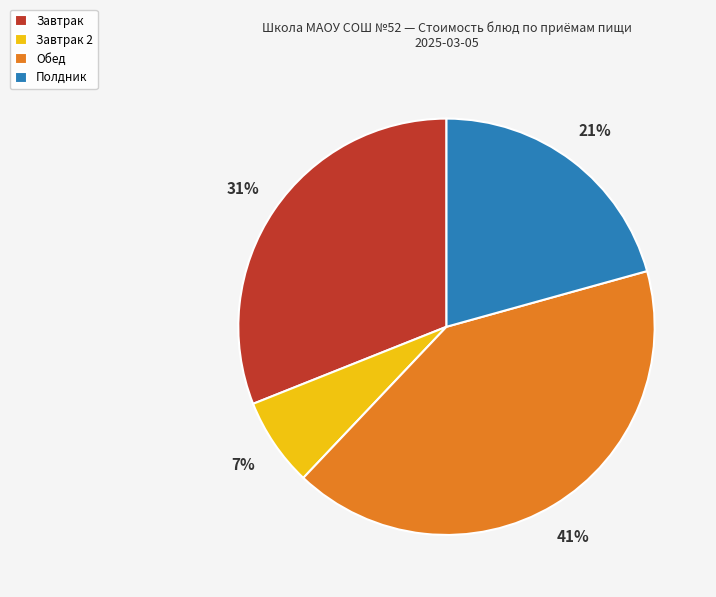

How many segments does this pie chart have?

4